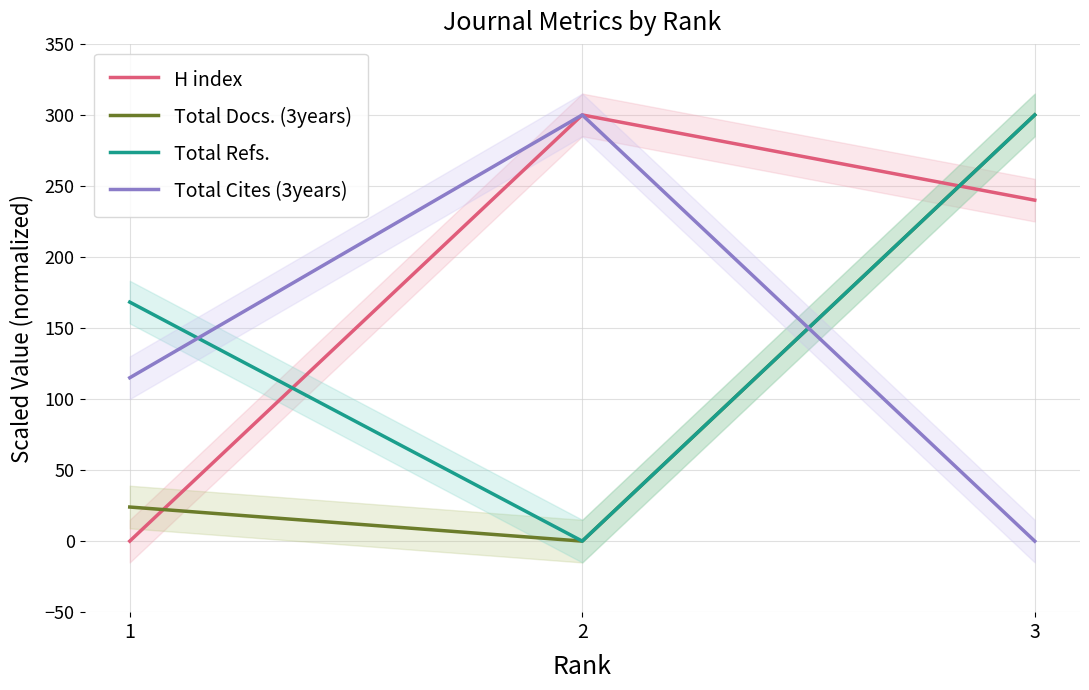

What is the spread (max minus min) of values at 3?

300.0